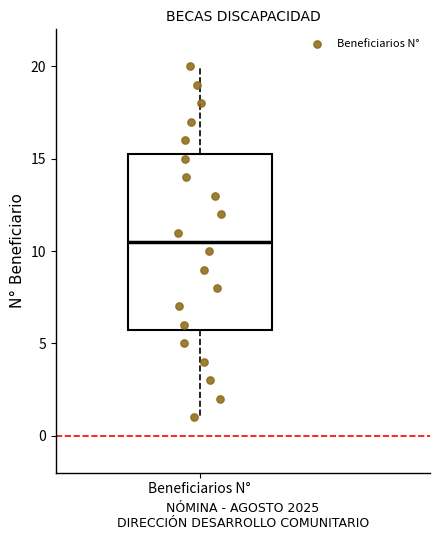

Read this box plot against the y-axis: the position of the median line, the range covered by the box, and the ends of both whiskers. The values are not printed on the chart, so give them approximately, as read against the axis.

median 10.5, box 6.0 to 15.5, whiskers 1.0 to 20.0